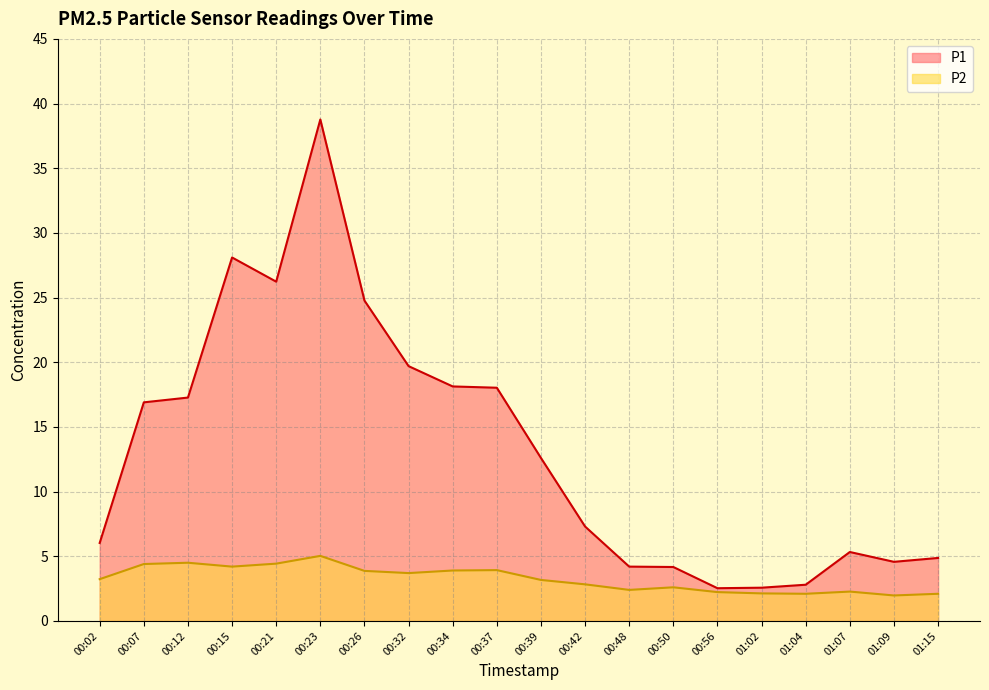

How many interior local peaks does the P2 series have?

5